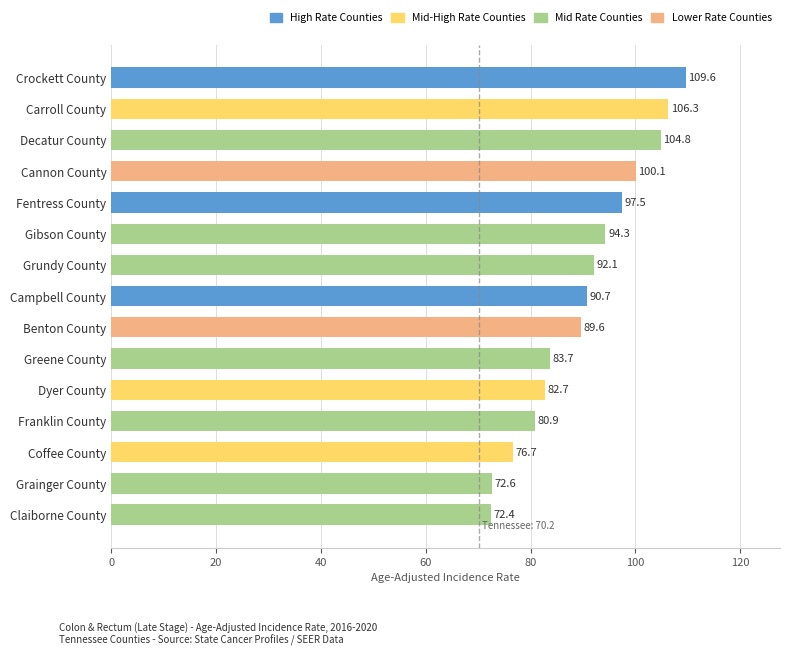

Between Greene County and Claiborne County, which is larger?

Greene County